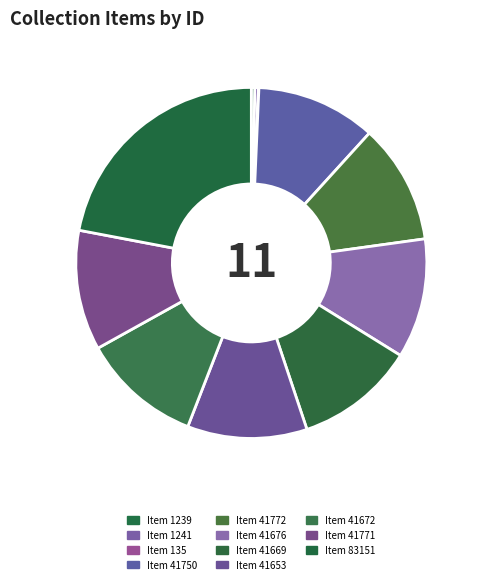

Which category has the smallest portion of the pie?

Item 135